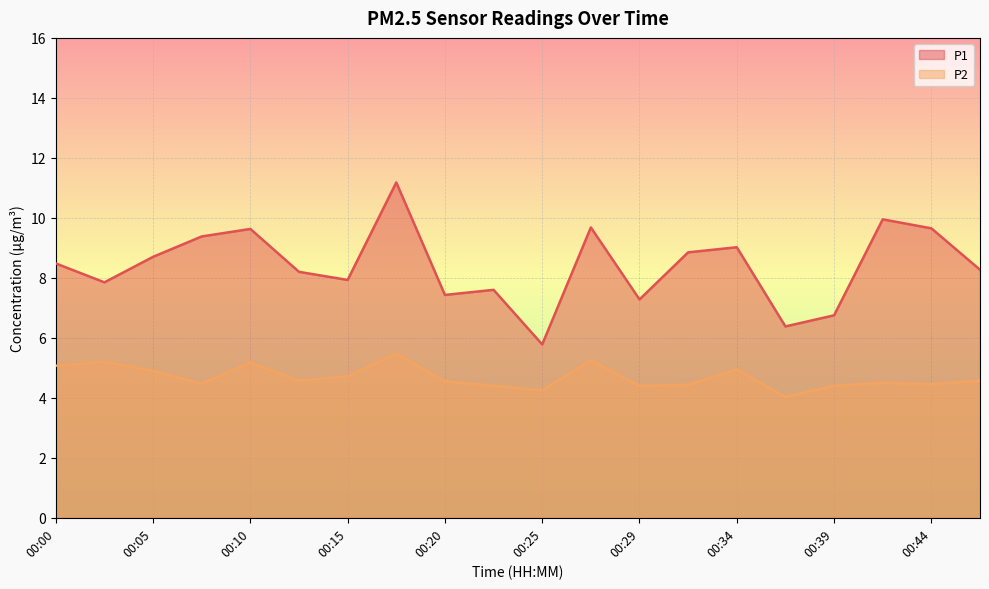

At which label does P1 reach its minimum?

00:25